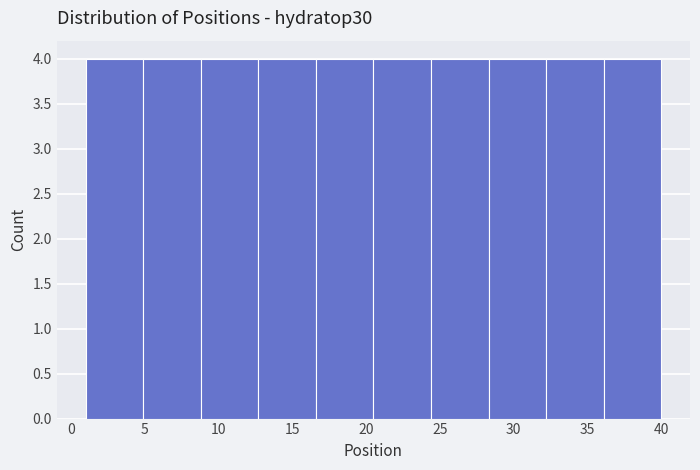

Reading left to right, list every bar in this chart as the range it spans on the x-axis followed by its height. Neither the bar edges nor the heights are printed on the chart, so give them approximately, as read against the axes.

1.0 to 4.9: 4
4.9 to 8.8: 4
8.8 to 12.7: 4
12.7 to 16.6: 4
16.6 to 20.5: 4
20.5 to 24.4: 4
24.4 to 28.3: 4
28.3 to 32.2: 4
32.2 to 36.1: 4
36.1 to 40.0: 4